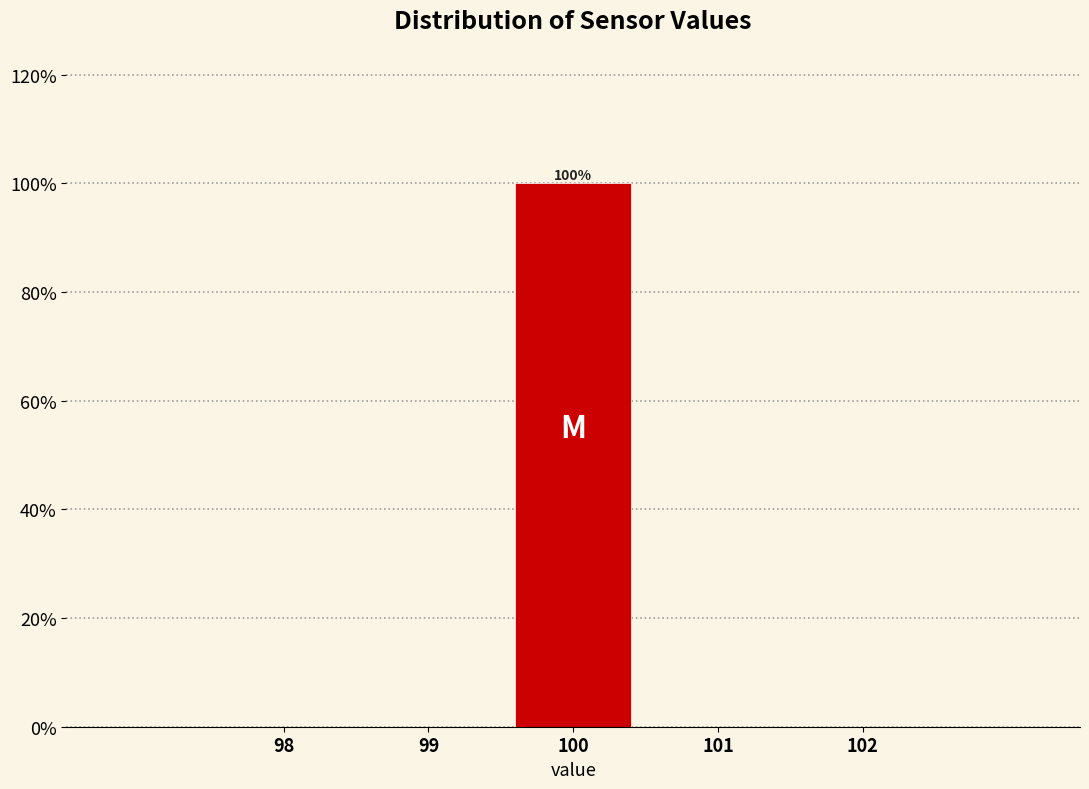

Over which range of the x-axis is the bar tallest?

99.5 to 100.5